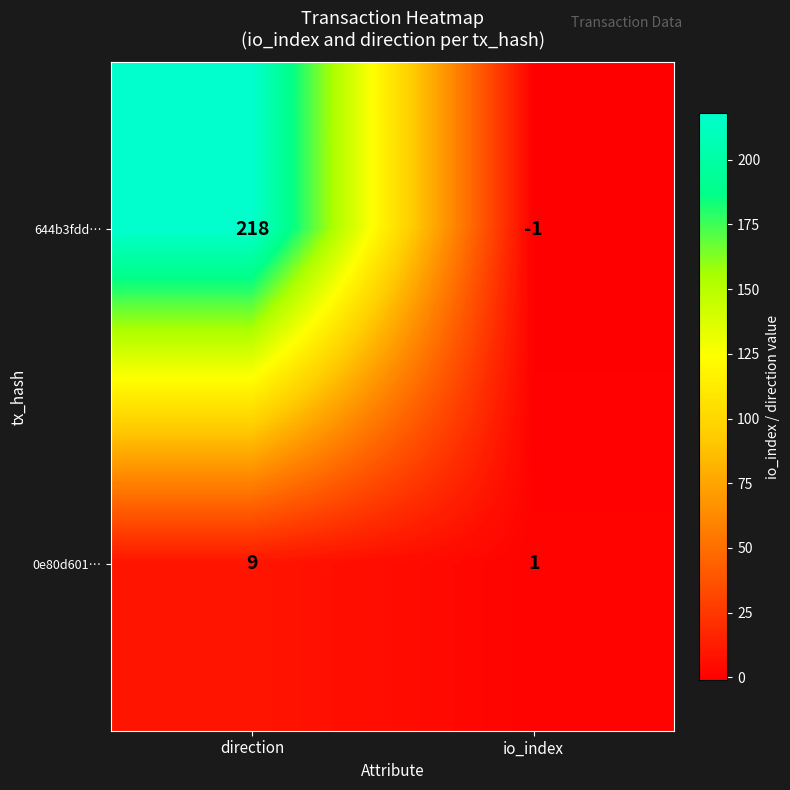

What is the difference between the maximum and minimum values in the 0e80d601… series?

8